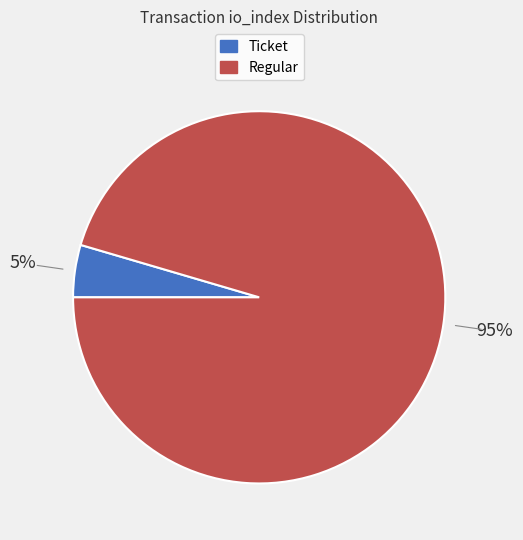

To the nearest percent, what is the average slice percentage?

50%